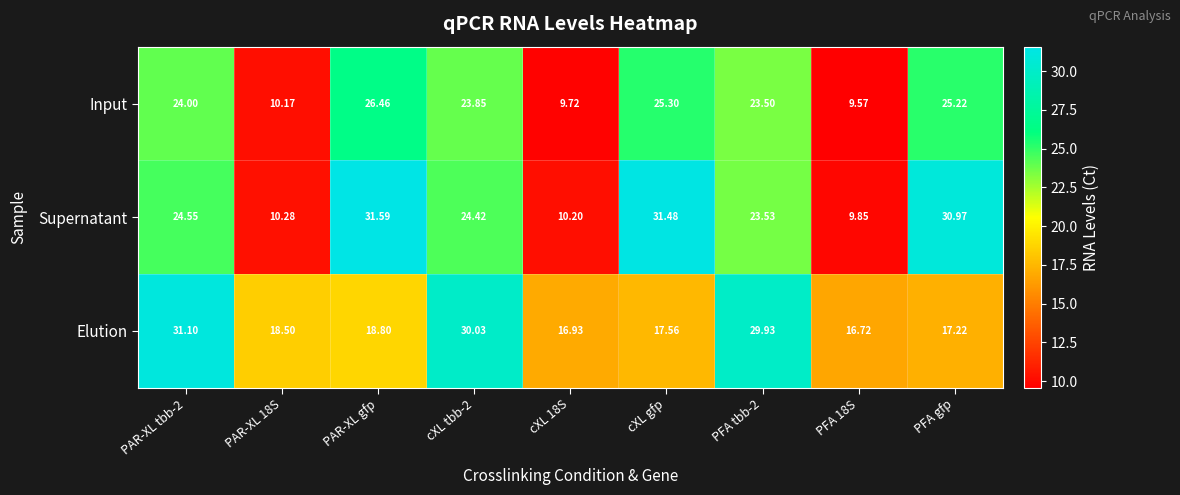

At which label does Input reach its peak?

PAR-XL gfp